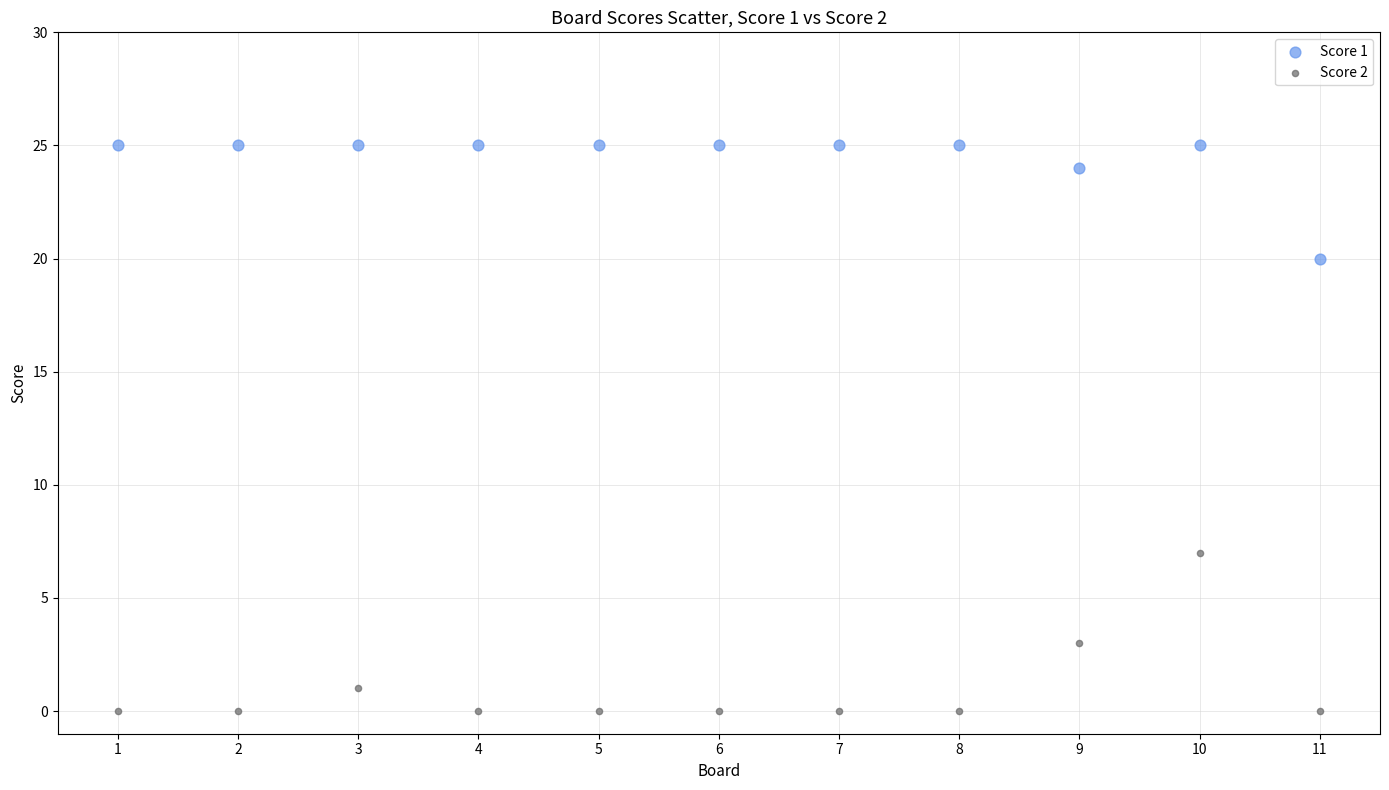

Across all series, what Y value is closest to 12?

7